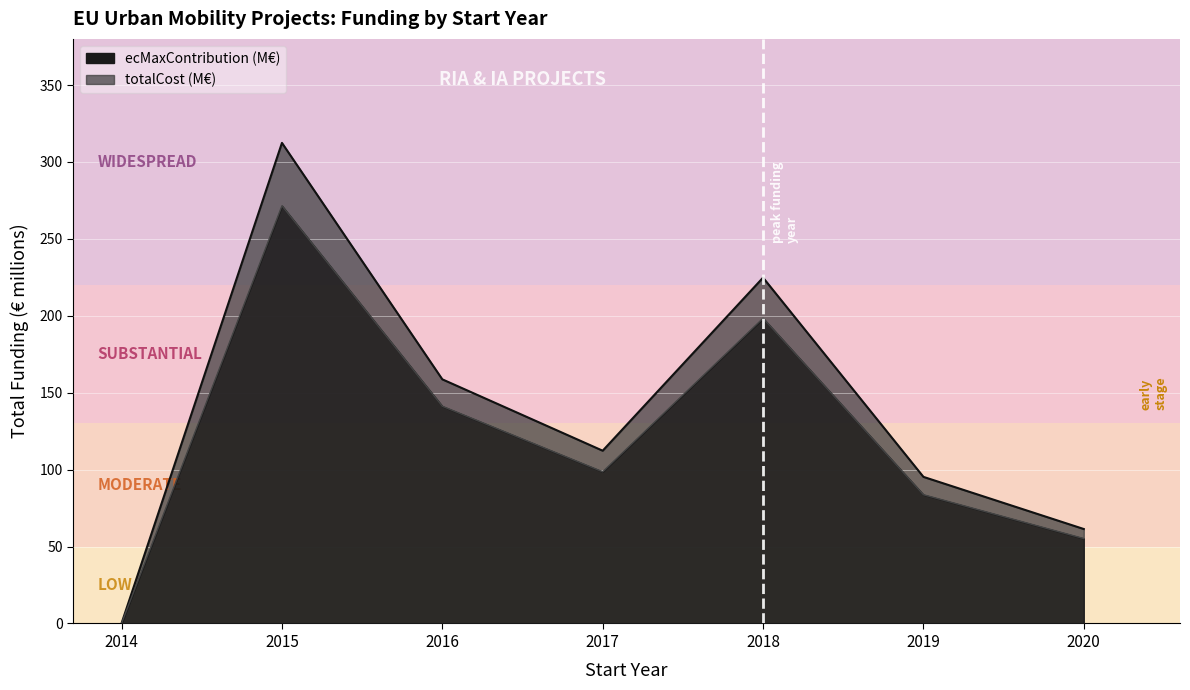

What is the spread (max minus min) of values at 2019?

11.6